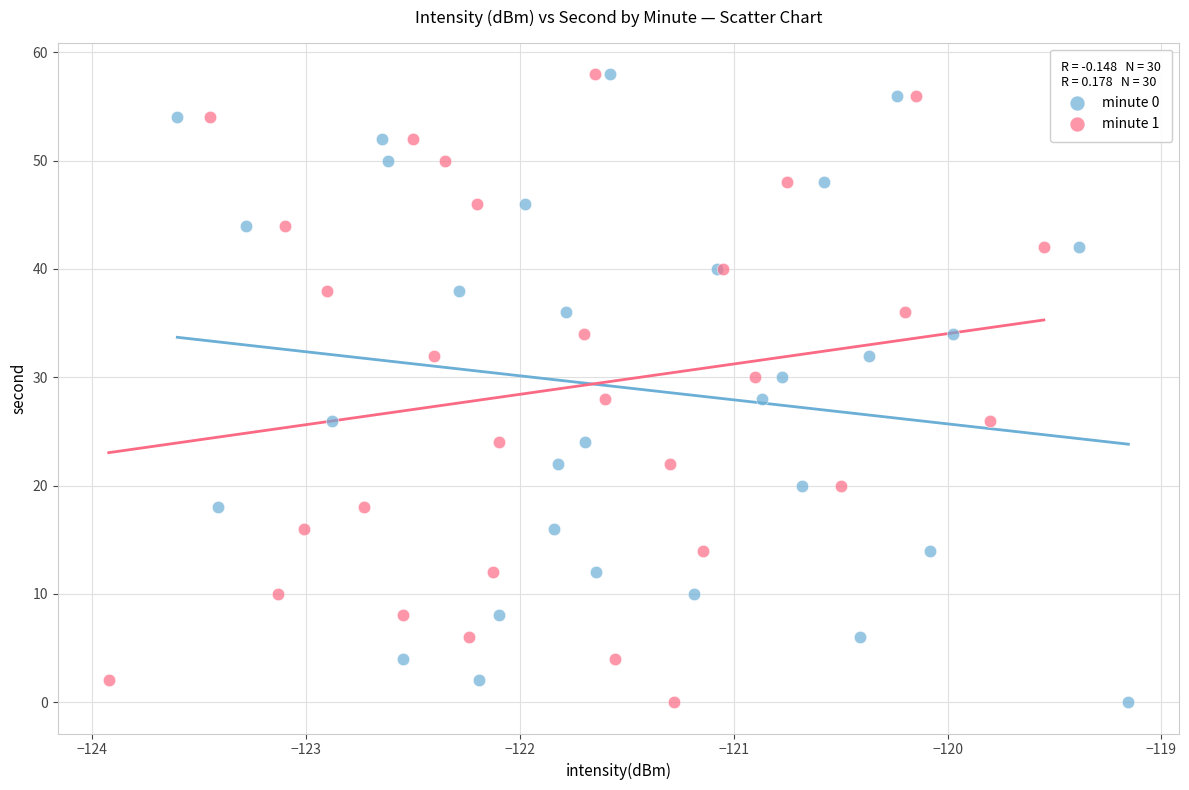

What are all the series names shown in the legend?

minute 0, minute 1